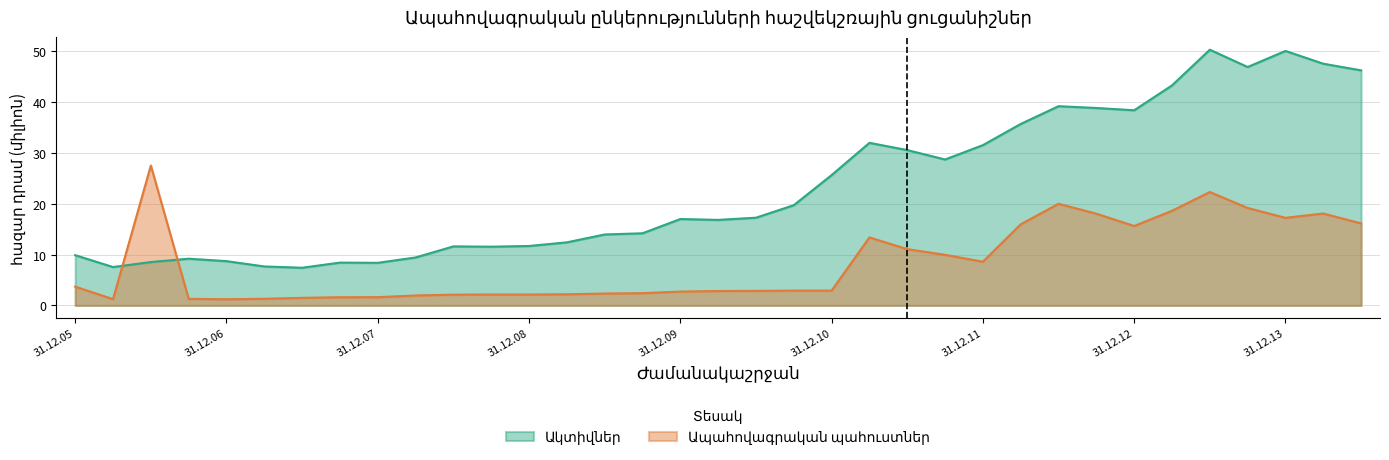

What is the total value across all series at 30.06.14?

62.3